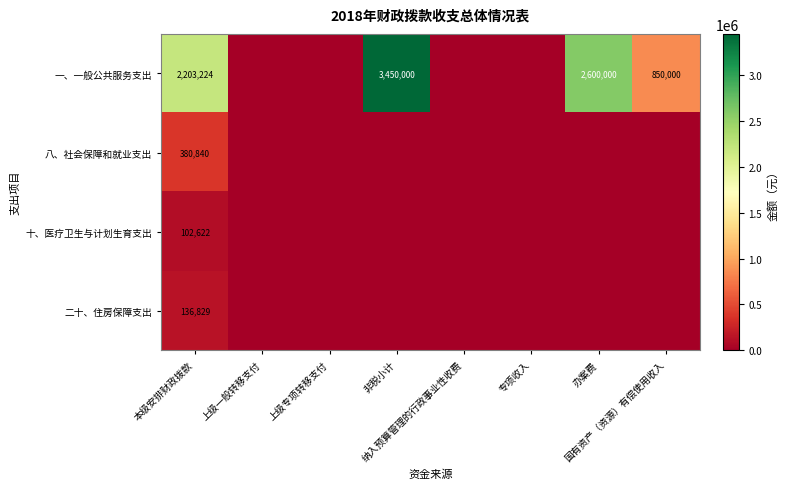

What is the spread (max minus min) of values at 非税小计?

3450000.0